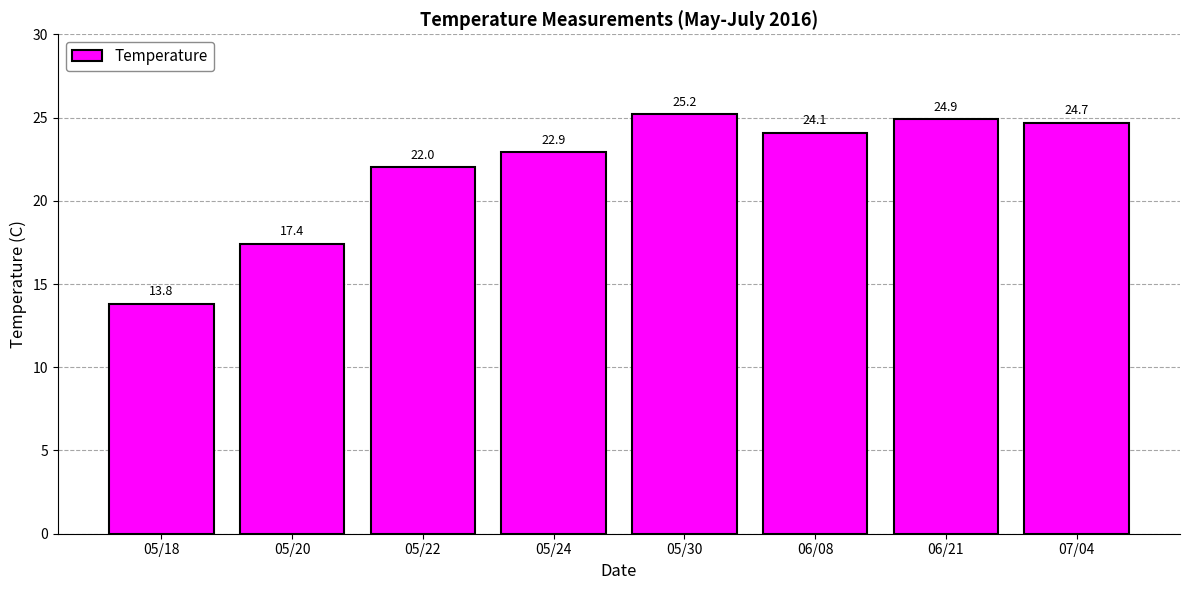

What is the difference between the maximum and minimum values?

11.4